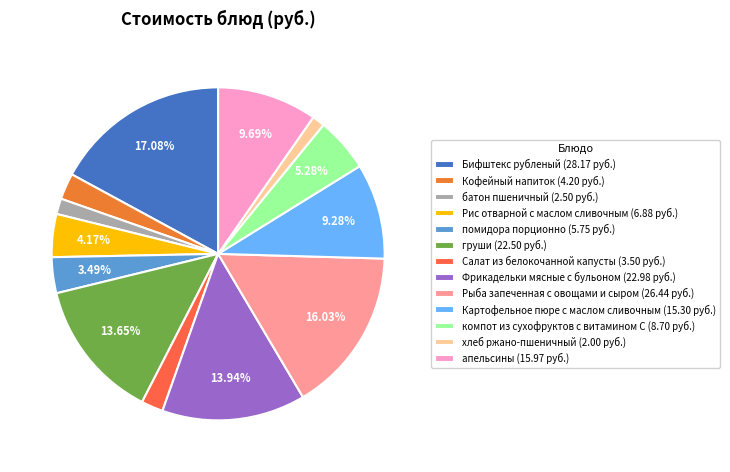

What percentage is the помидора порционно slice, to the nearest percent?

3%